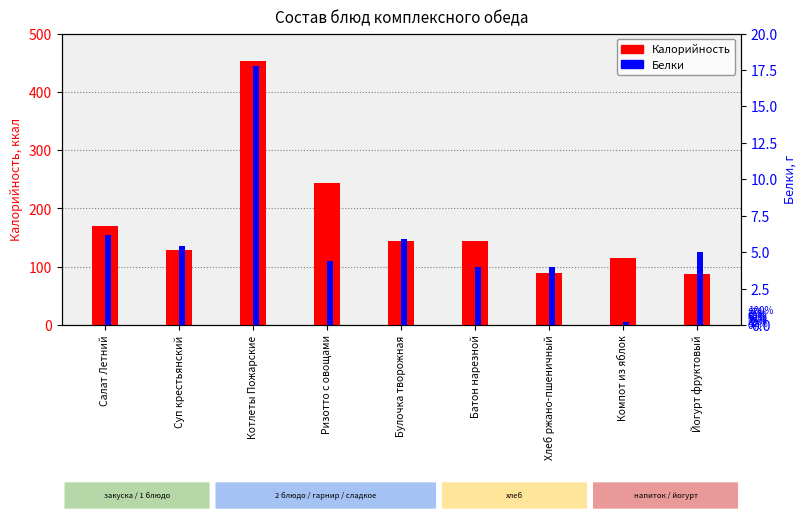

What is the maximum value shown in the chart?

452.0